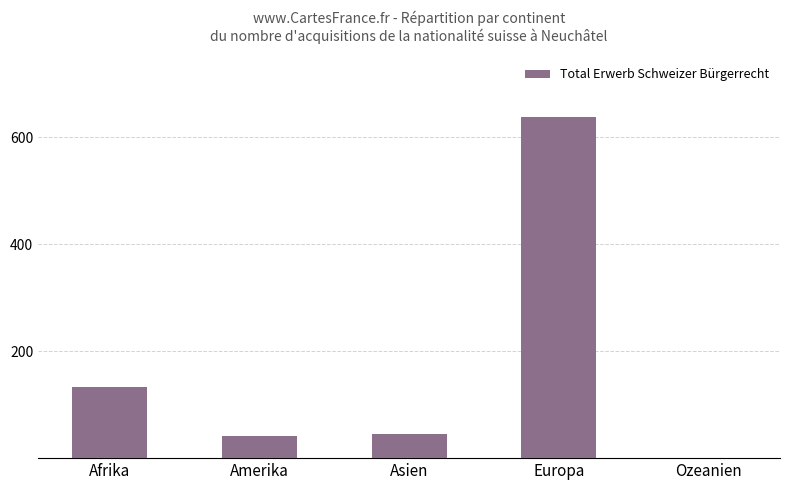

What is the sum of the values at Amerika and Afrika?

175